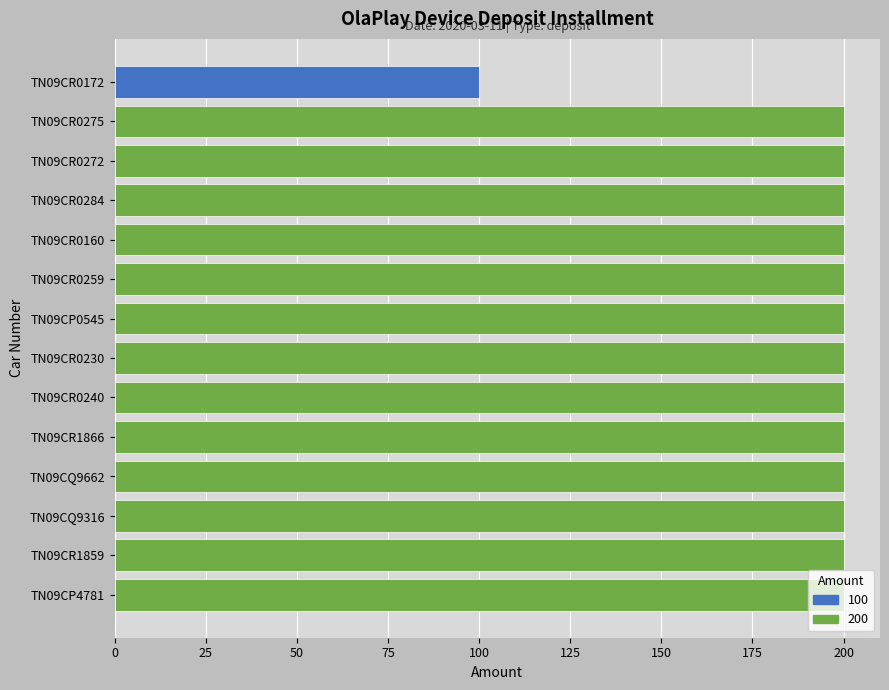

What is the minimum value shown in the chart?

100